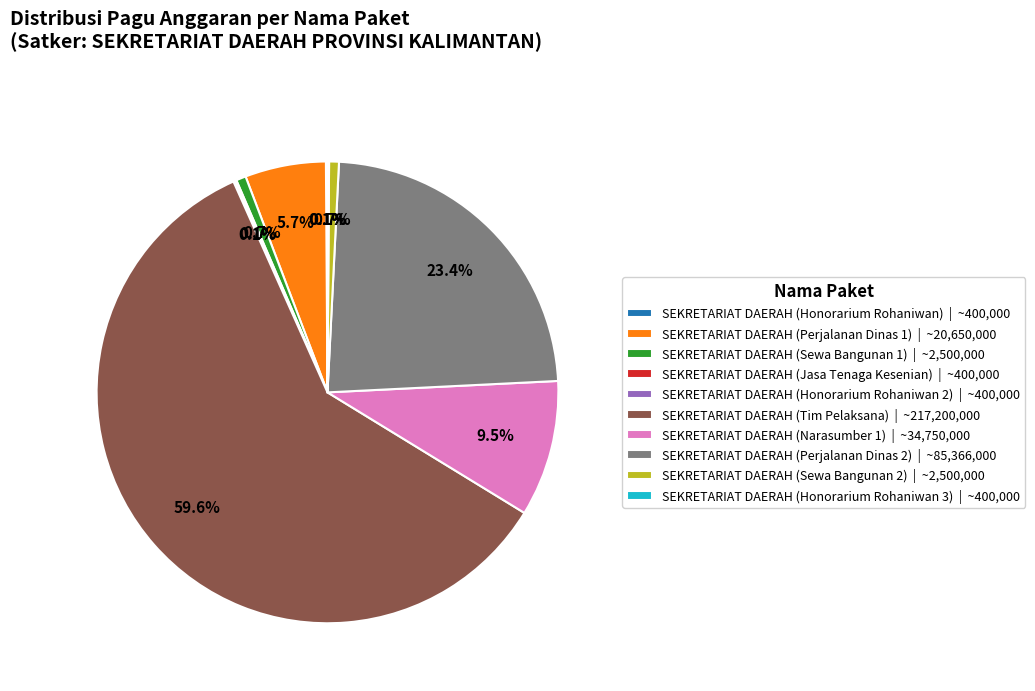

How much of the chart is everything except SEKRETARIAT DAERAH (Perjalanan Dinas 1)?

94.3%